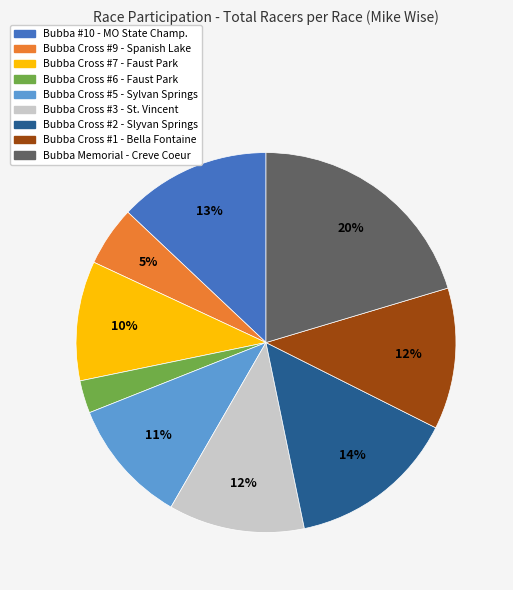

To the nearest percent, what is the difference between the Bubba Cross #6 - Faust Park and Bubba Cross #5 - Sylvan Springs slice percentages?

8%